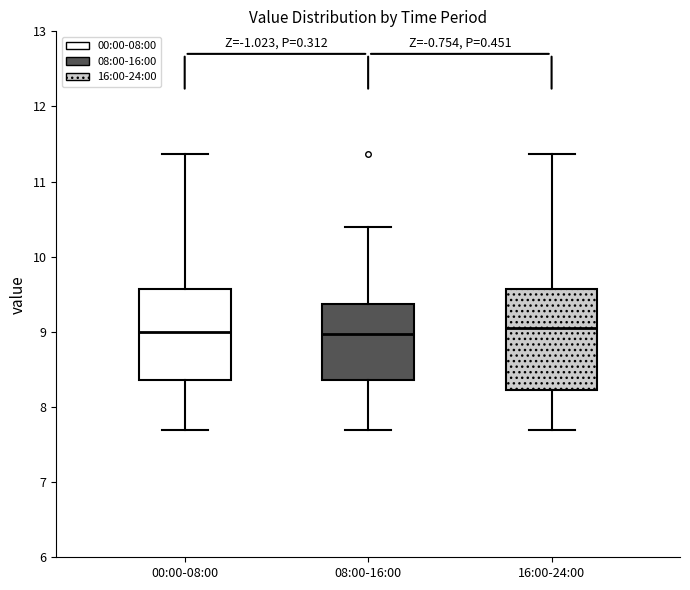

Reading left to right, read every box against the y-axis: the position of its median line, the range the box covers, and the ends of its whiskers. The values are not printed on the chart, so give them approximately, as read against the axis.

00:00-08:00: median 9.0, box 8.4 to 9.6, whiskers 7.7 to 11.4
08:00-16:00: median 9.0, box 8.4 to 9.4, whiskers 7.7 to 10.4
16:00-24:00: median 9.1, box 8.2 to 9.6, whiskers 7.7 to 11.4